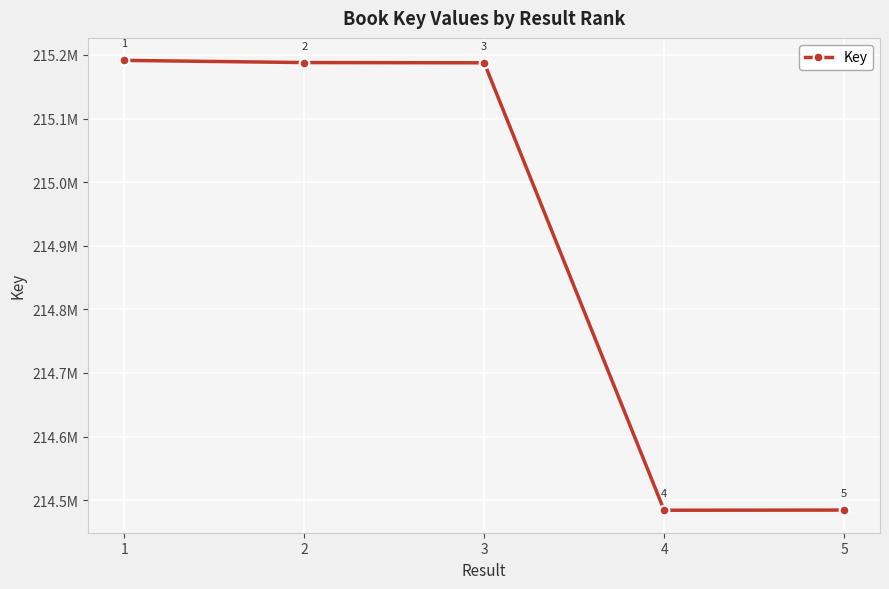

Does the chart have visible grid lines?

Yes